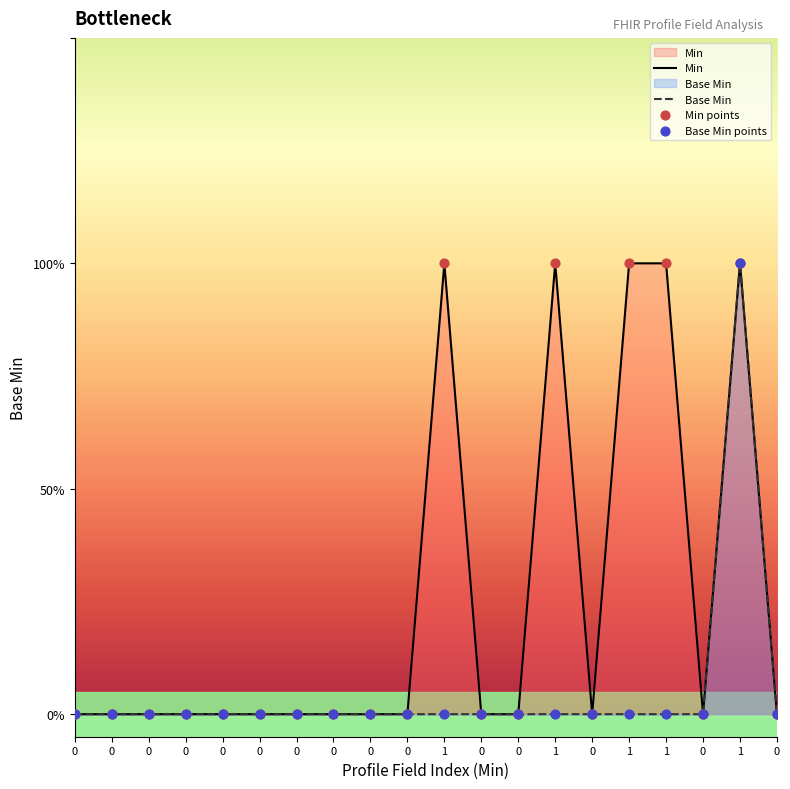

At which category is the sum across all series the highest?

1